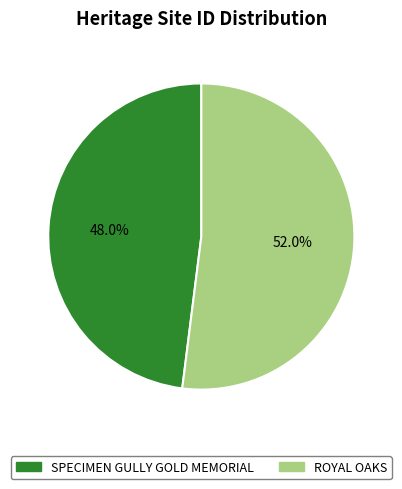

Which has a higher value, SPECIMEN GULLY GOLD MEMORIAL or ROYAL OAKS?

ROYAL OAKS